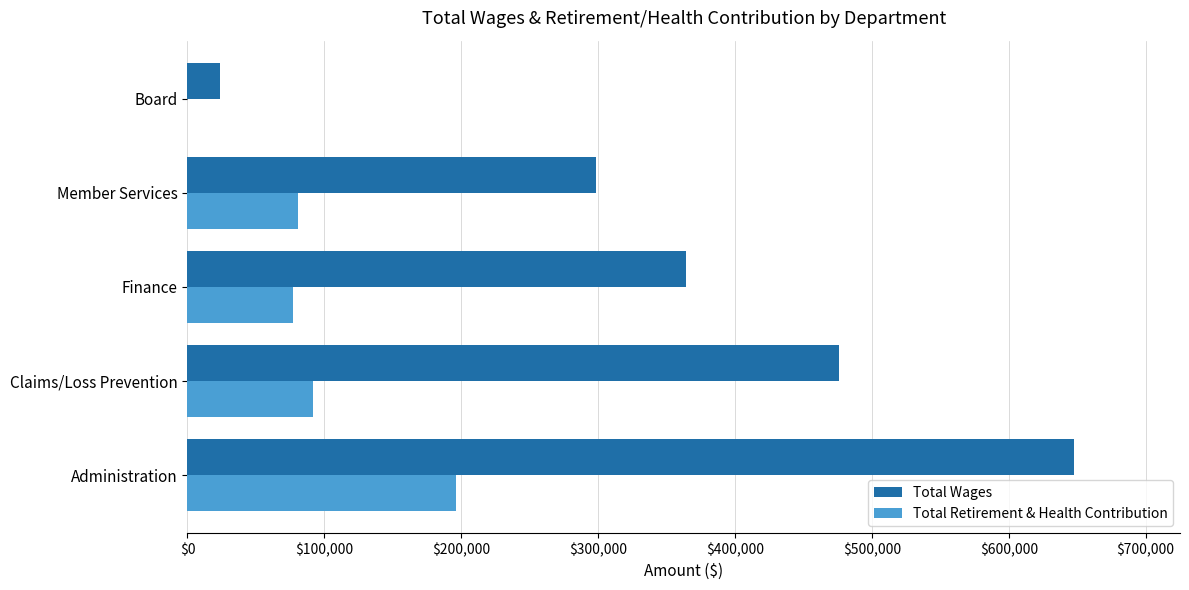

What is the sum of all Total Retirement & Health Contribution values?

445559